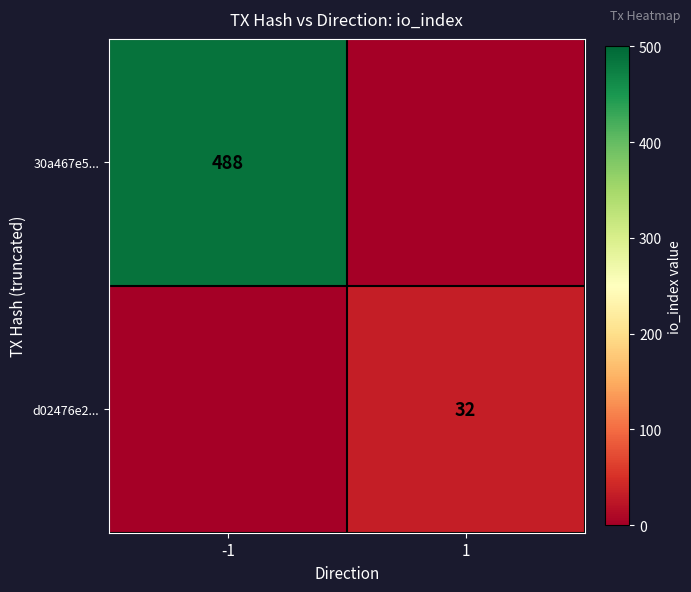

What is the difference between the highest and lowest values at 1?

32